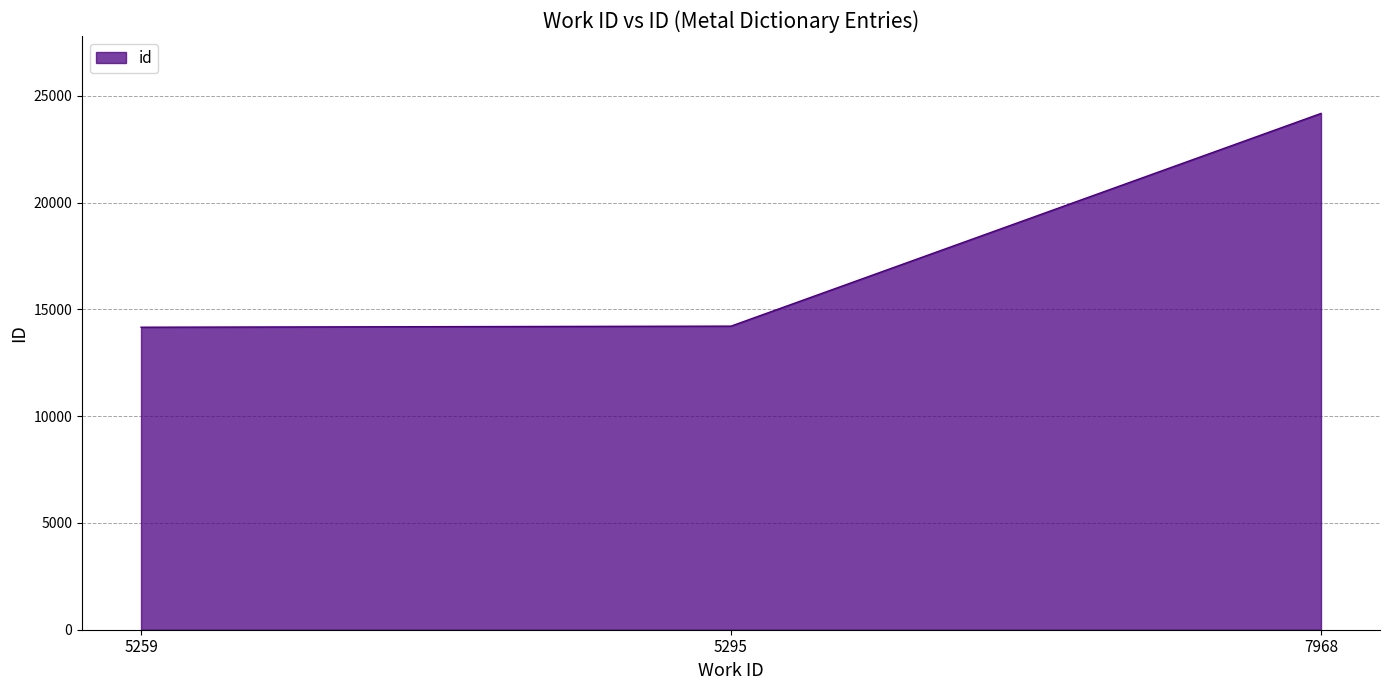

Where is the data nearest to the value 19170?

5295